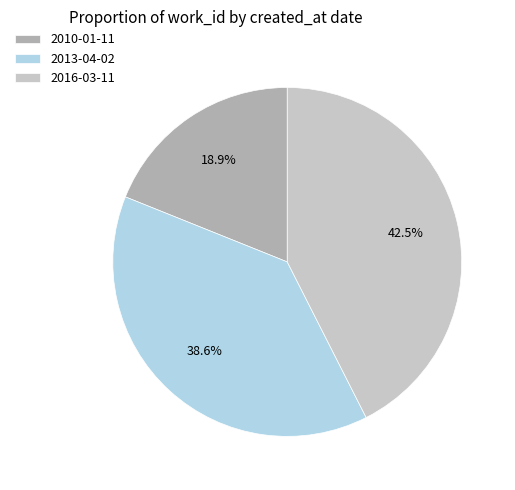

What is the ratio of the value at 2010-01-11 to the value at 2016-03-11?

0.4